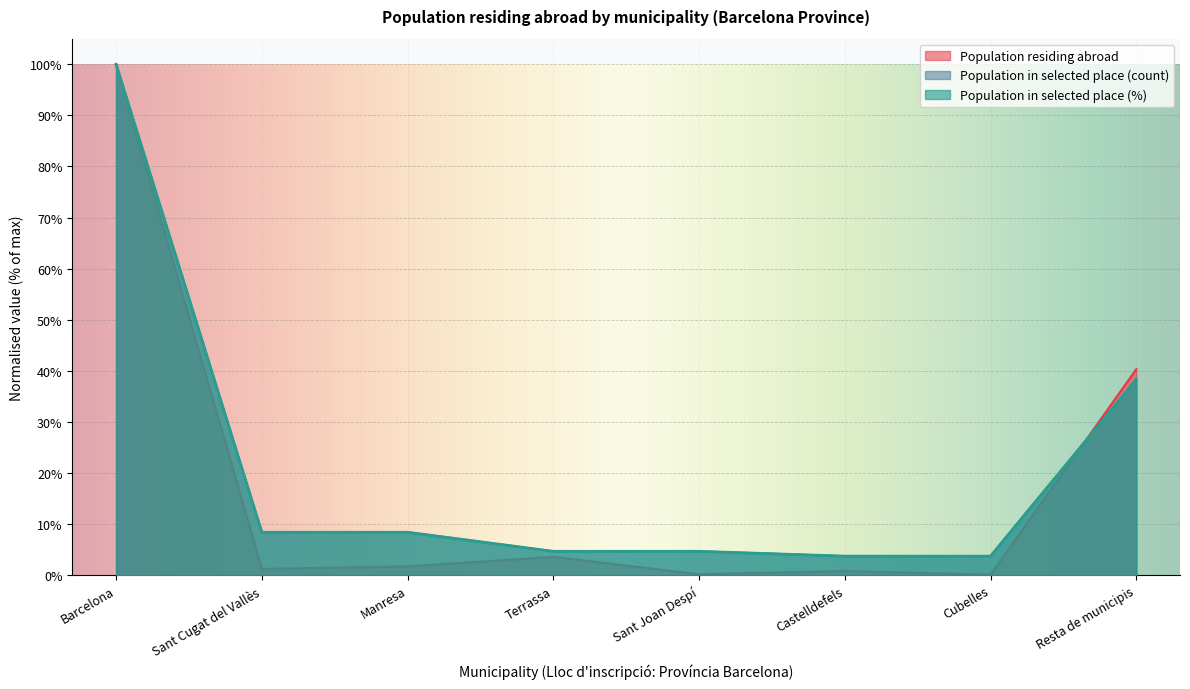

The Population in selected place (count) series shows 1.9 at Manresa. True or false?

False